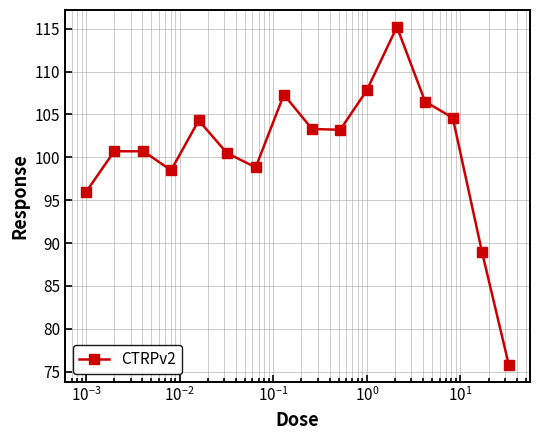

Count the number of categories in the chart.

16